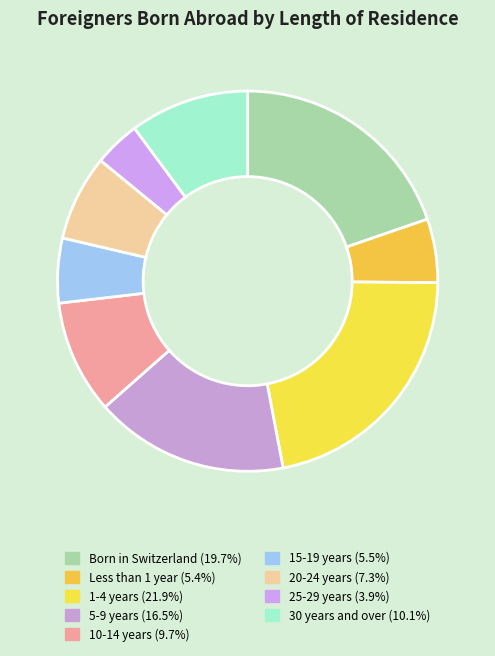

Does any single category account for the majority?

No